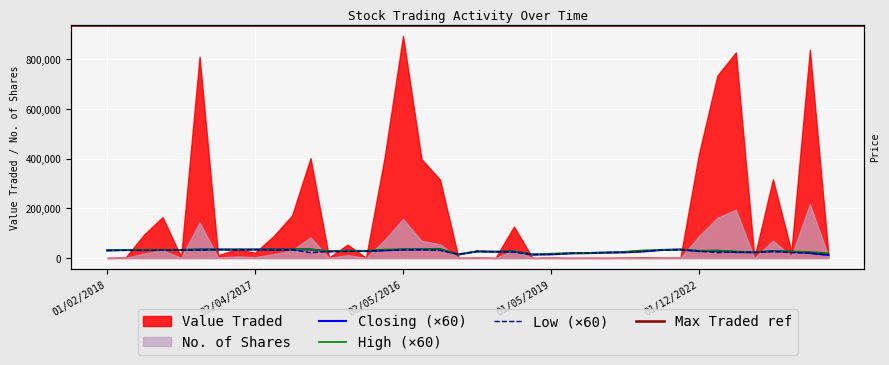

Where is the first local minimum for Closing?

05/09/2017